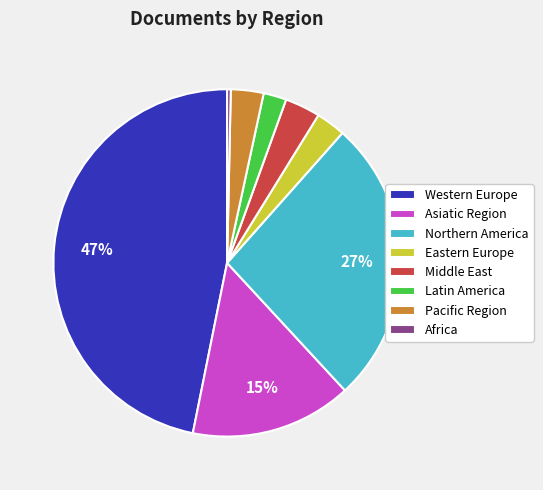

Does any single category account for the majority?

No